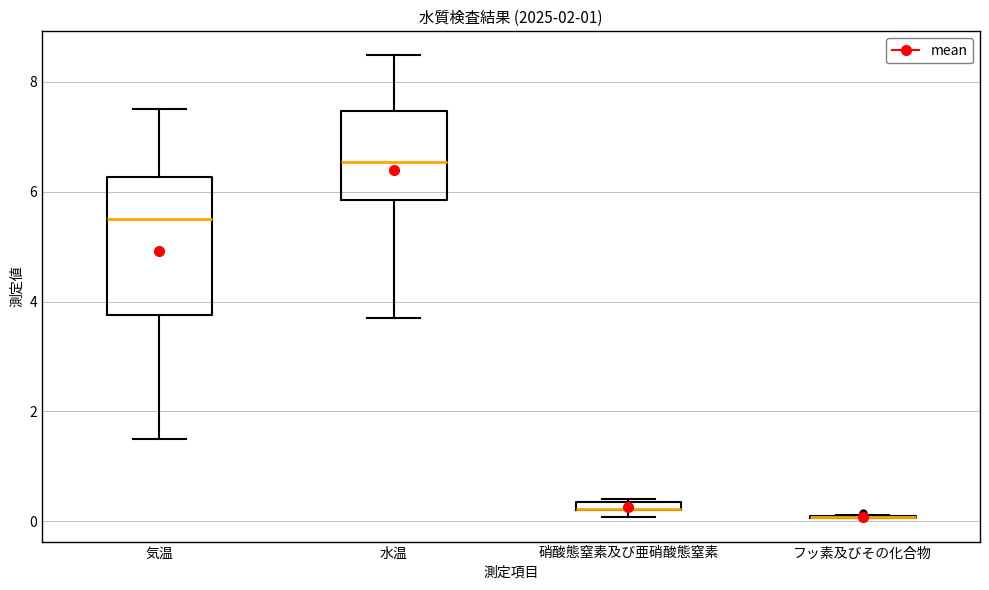

Which box is the tallest, from its lower edge to its upper edge?

気温